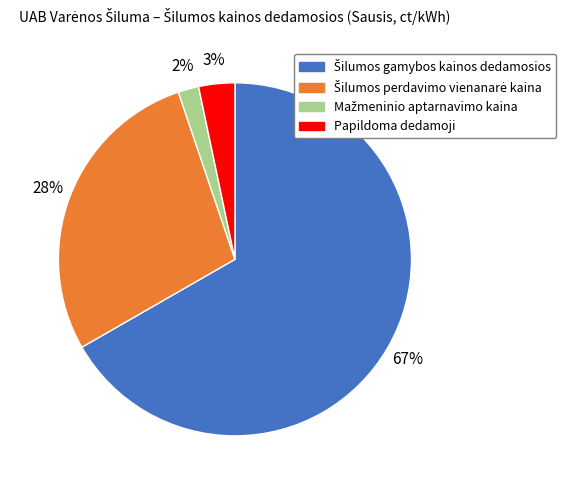

To the nearest percent, what is the average slice percentage?

25%